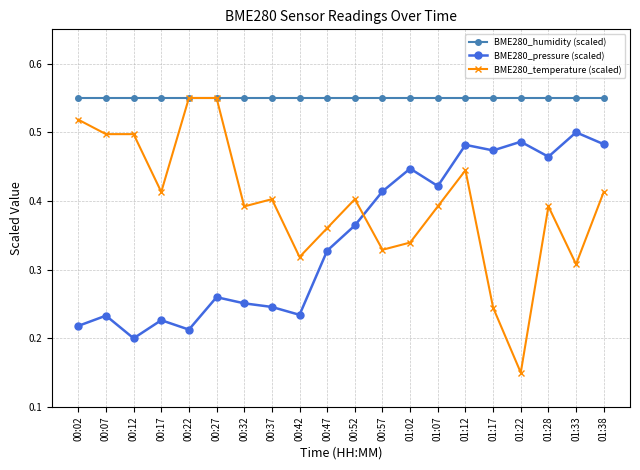

The BME280_humidity (scaled) series shows 0.7 at 01:38. True or false?

False